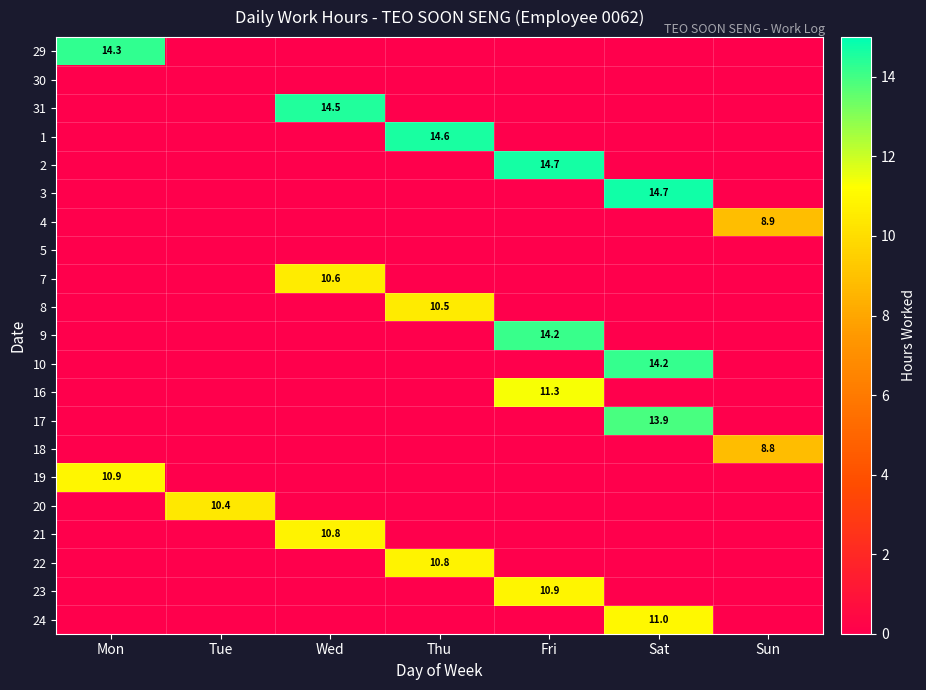

What is the total value across all series at Wed?

35.9